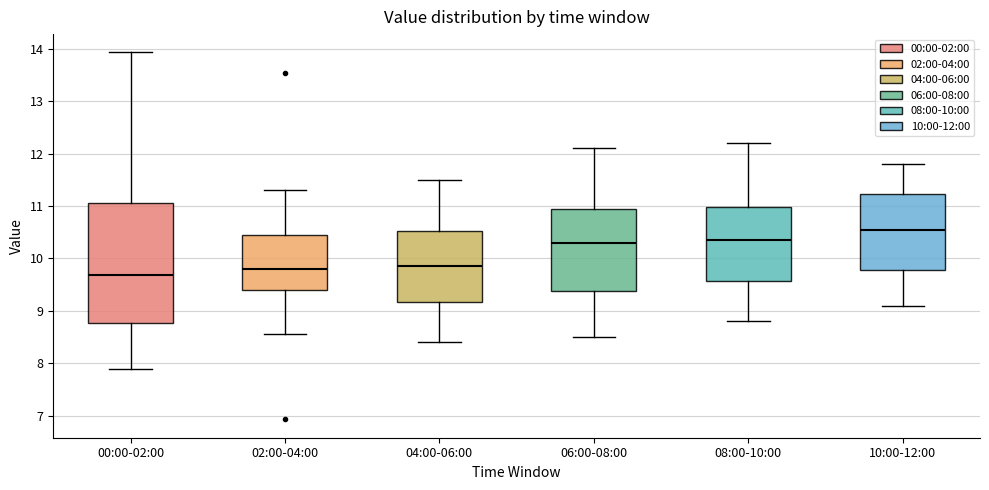

Comparing the boxes themselves (not the whiskers), which one is the tallest?

00:00-02:00